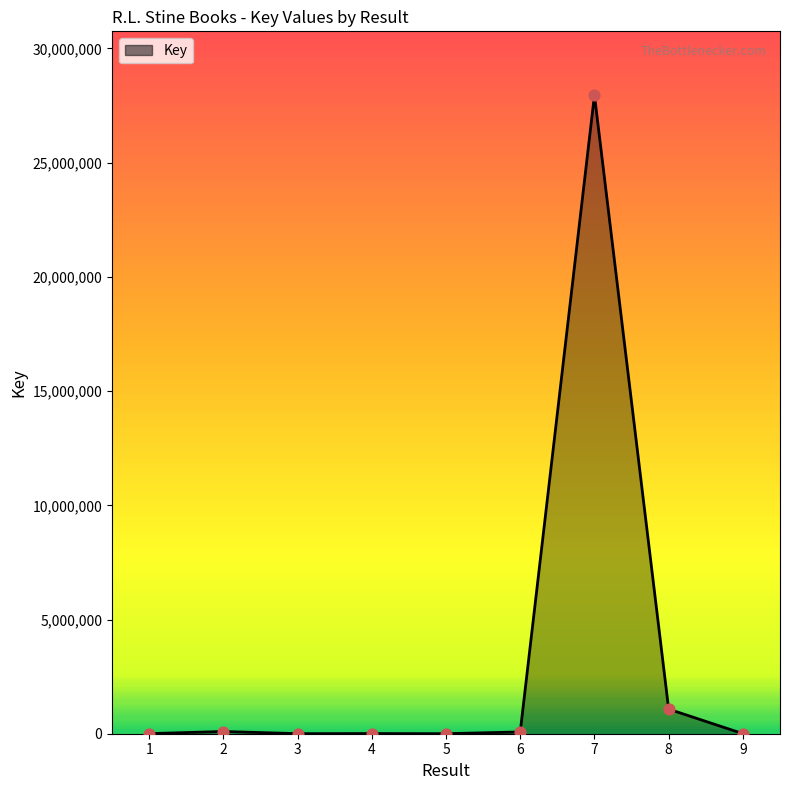

What is the change in value from 1 to 5?

-2594